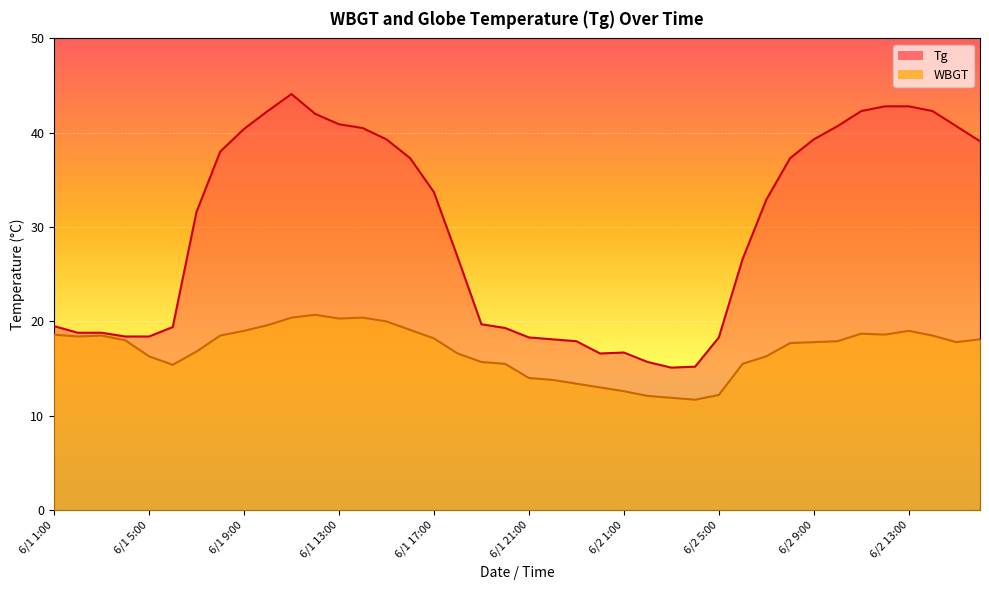

The WBGT series shows 32.8 at 6/1 9:00. True or false?

False